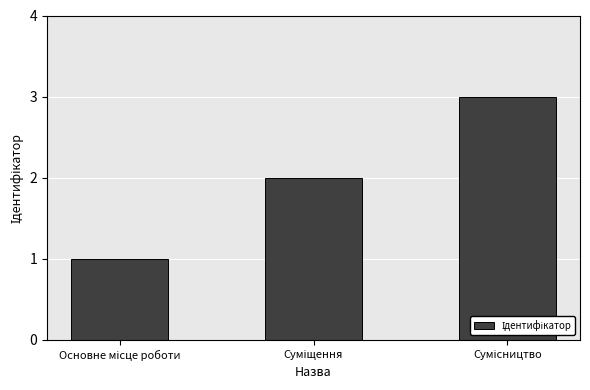

How many series are shown in this chart?

1